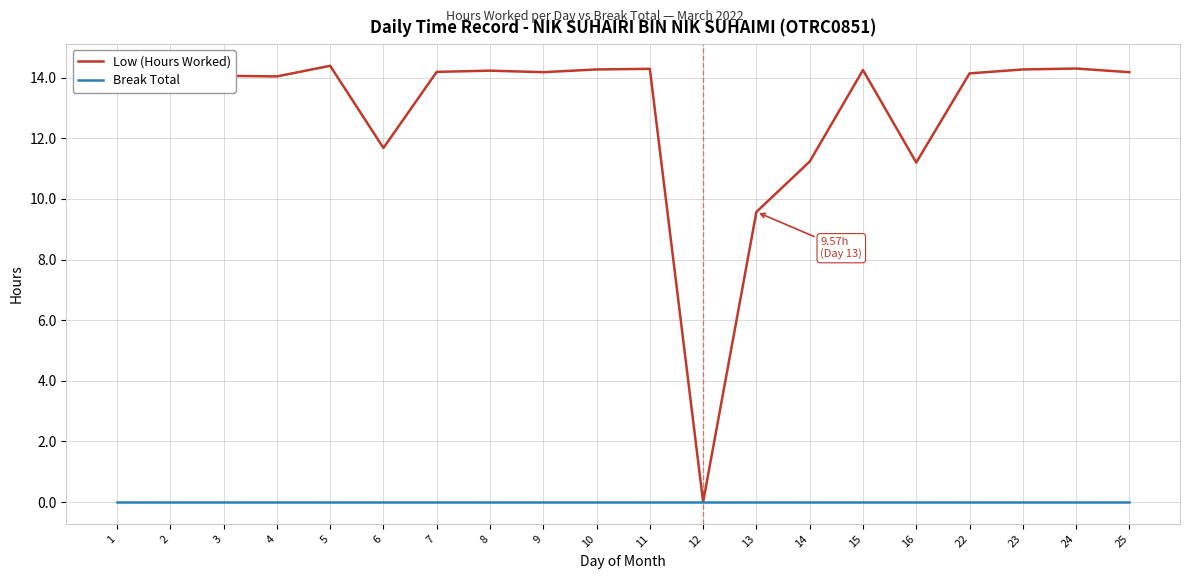

What are all the series names shown in the legend?

Low (Hours Worked), Break Total